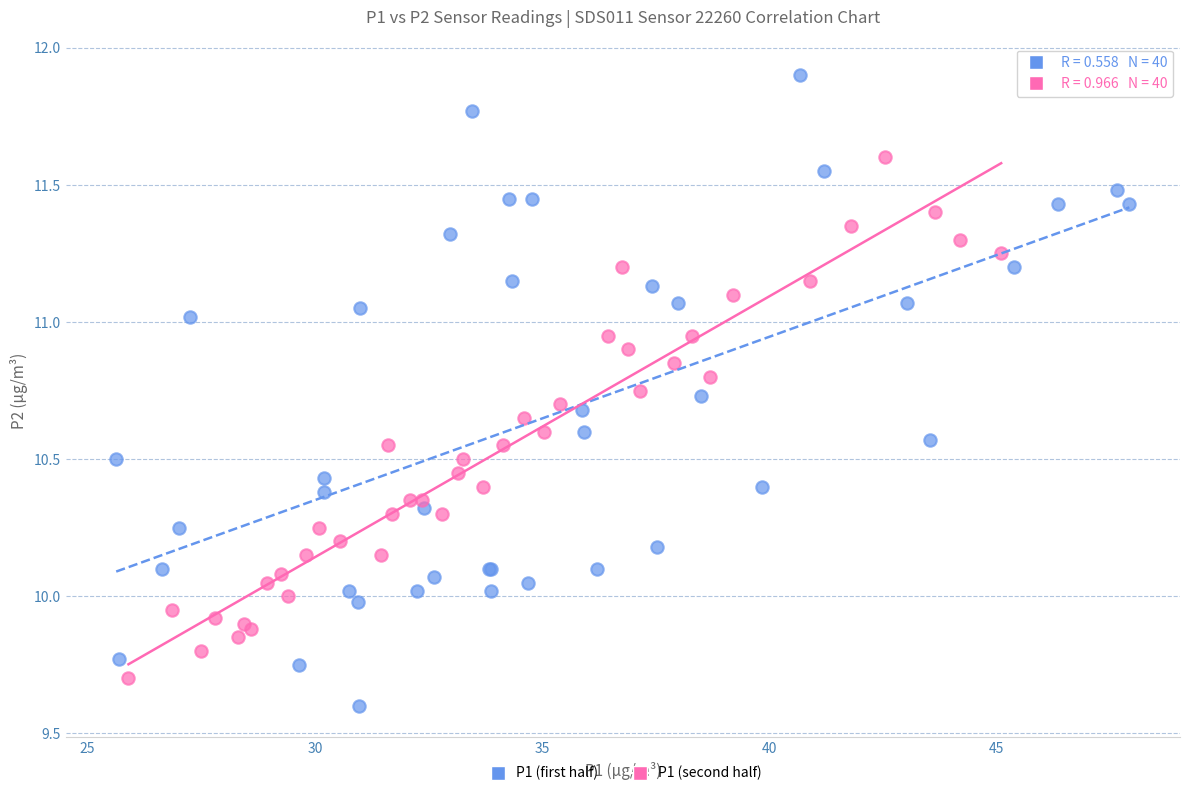

Which series reaches the maximum Y coordinate?

P1 (first half)